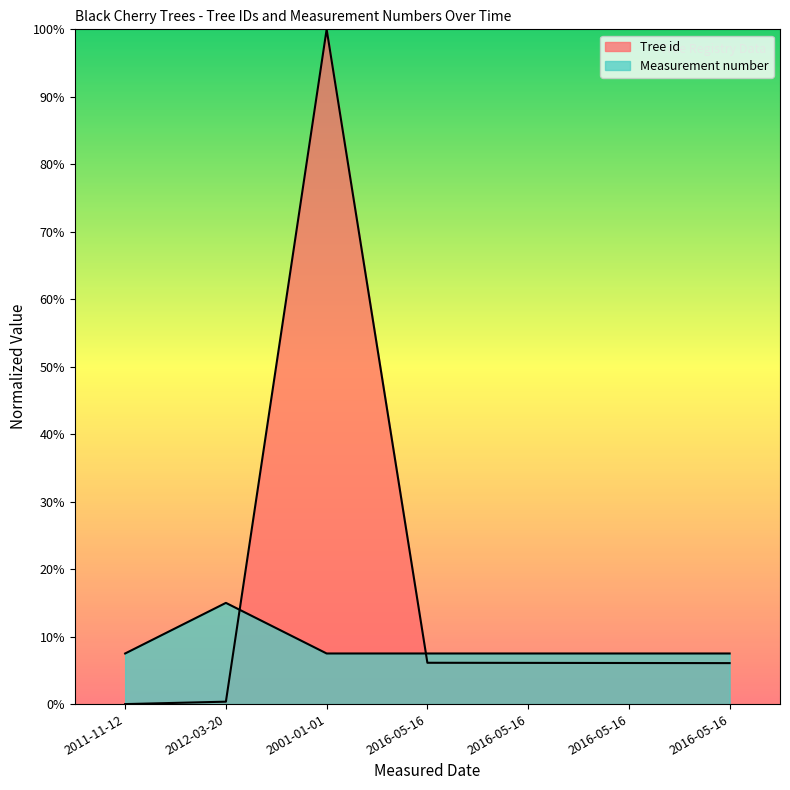

How many lines are shown in the chart?

2